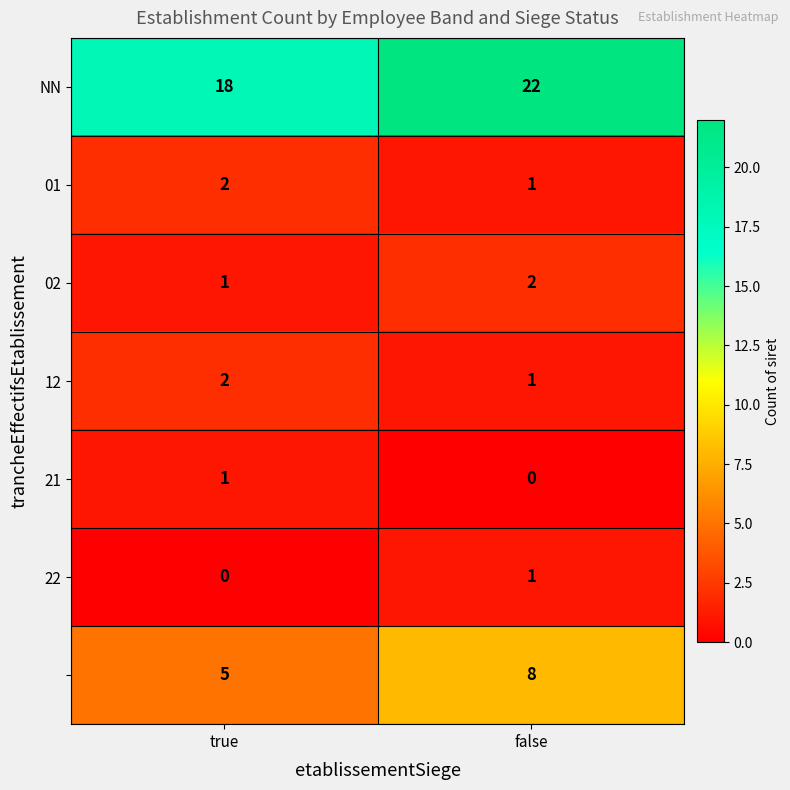

What is the difference between the highest and lowest values at true?

18